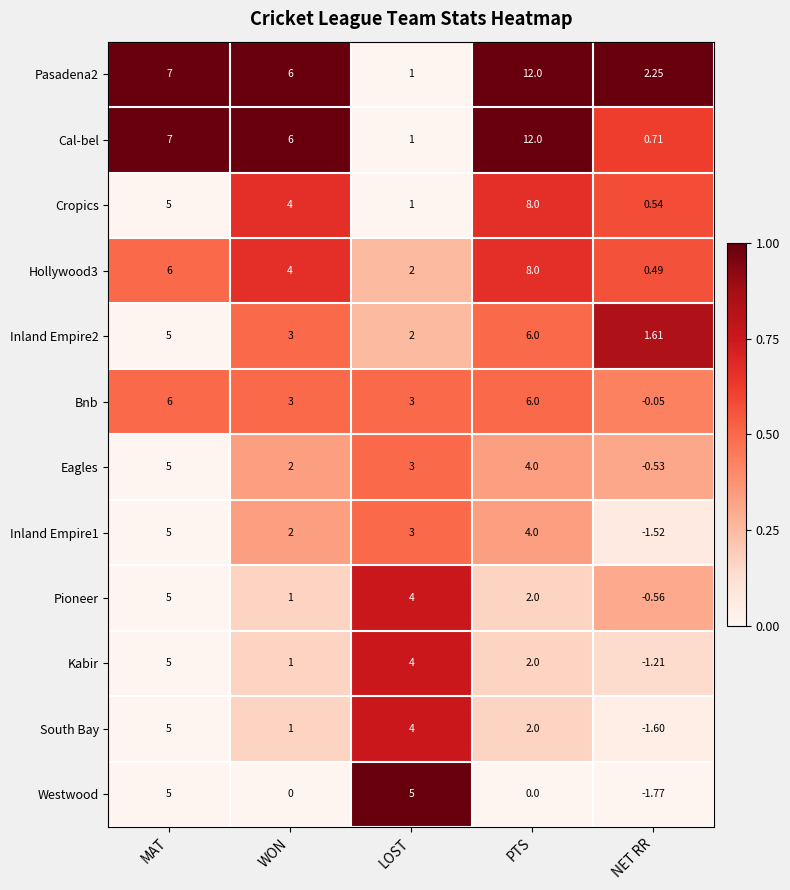

List the labels in order of Eagles value, smallest first.

NET RR, WON, LOST, PTS, MAT